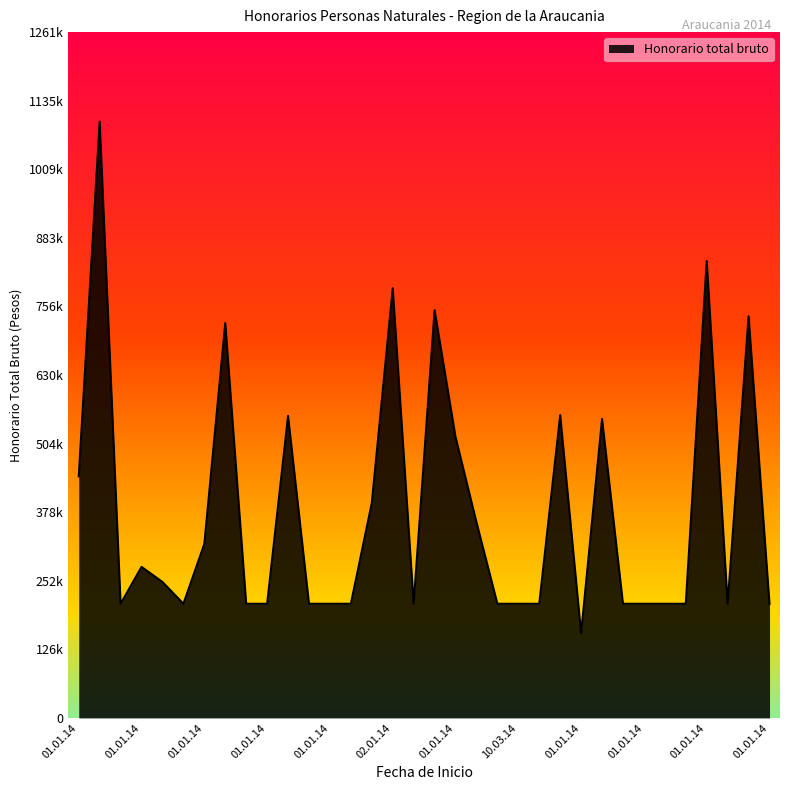

What is the label of the 1st point from the left?

01.01.14